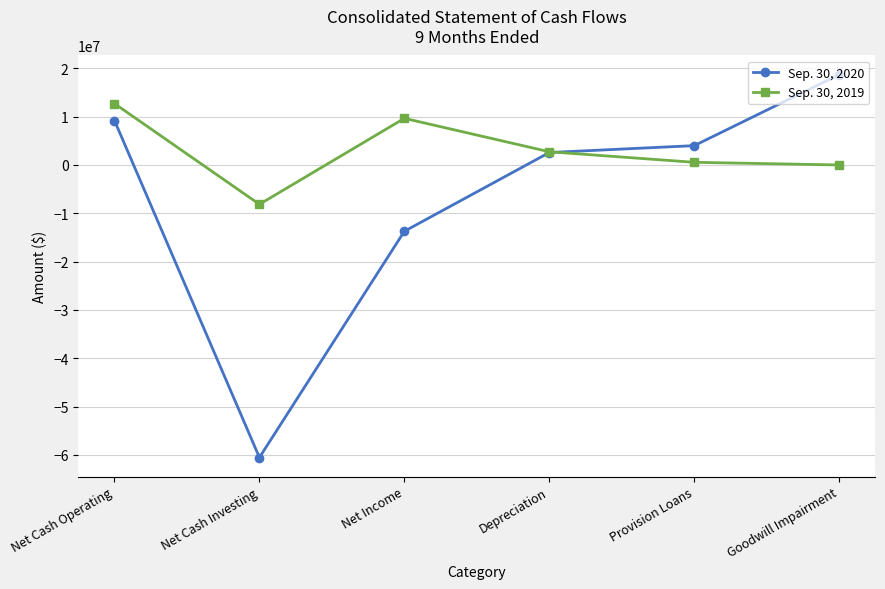

What is the difference between the maximum and second lowest values in the Sep. 30, 2019 series?

12705000